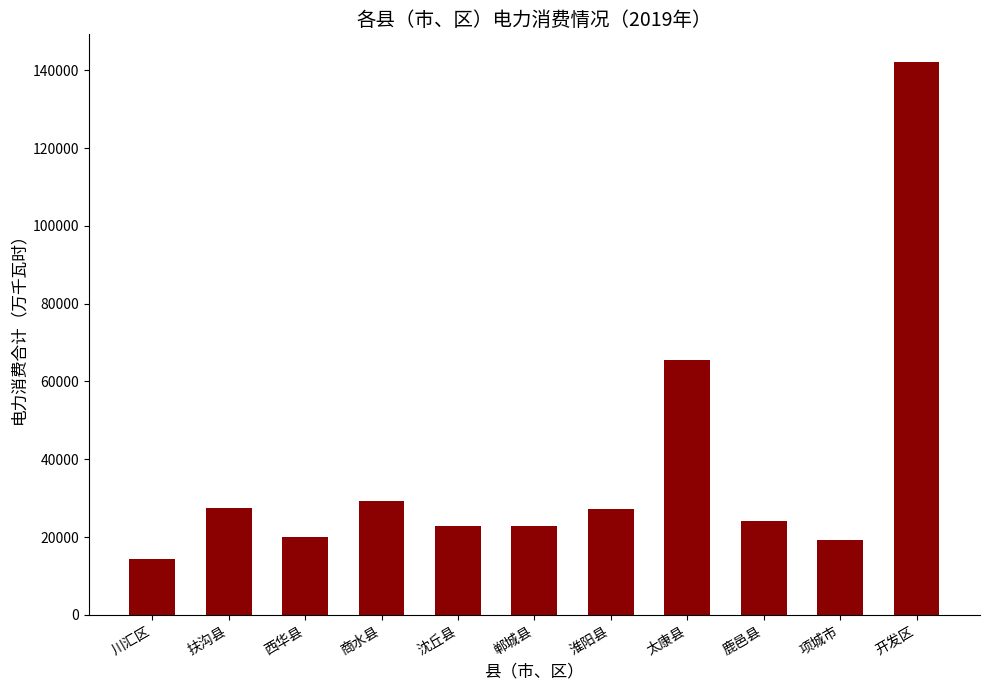

What is the sum of the values at 川汇区 and 鹿邑县?

38556.8